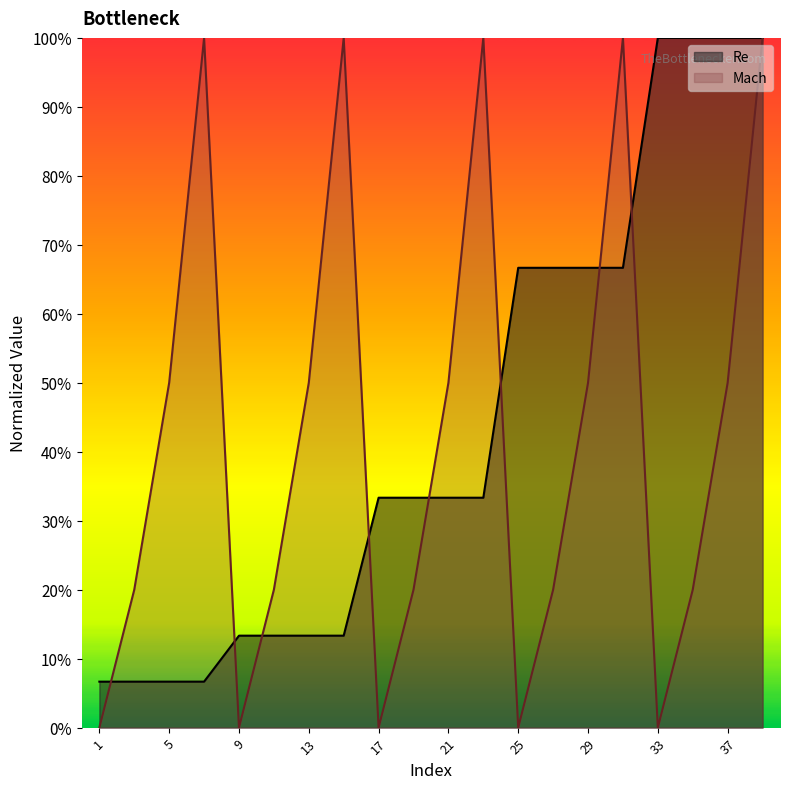

Which series has the largest total across all categories?

Re